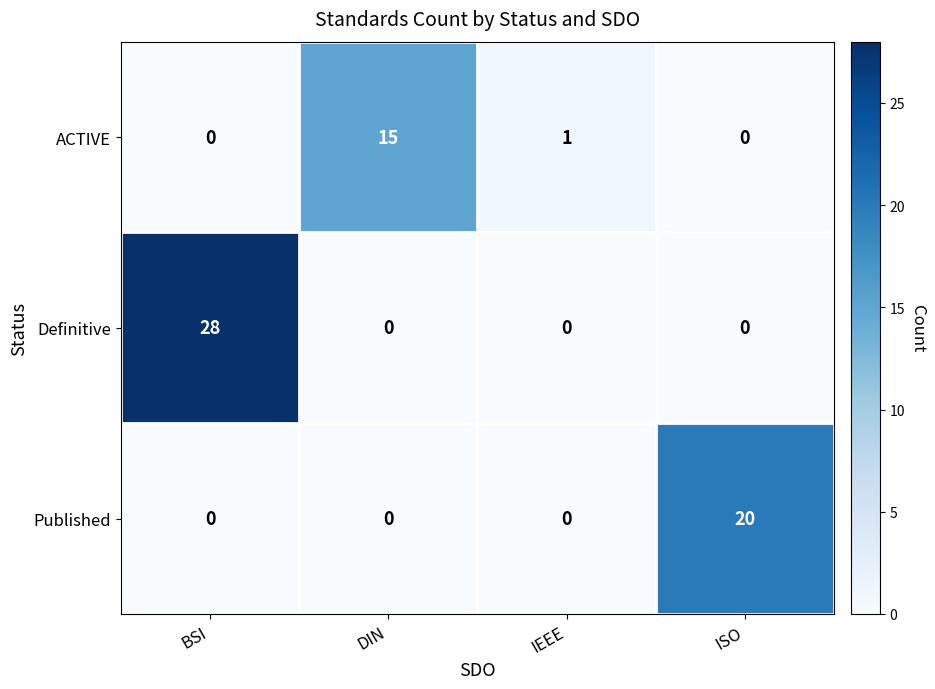

At how many categories does at least one series exceed 10?

3